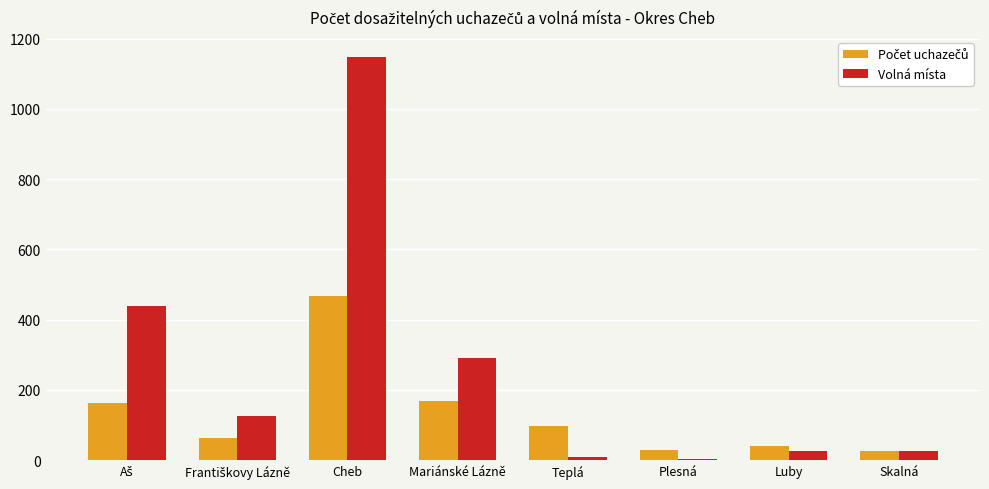

Does the chart contain stacked bars?

No